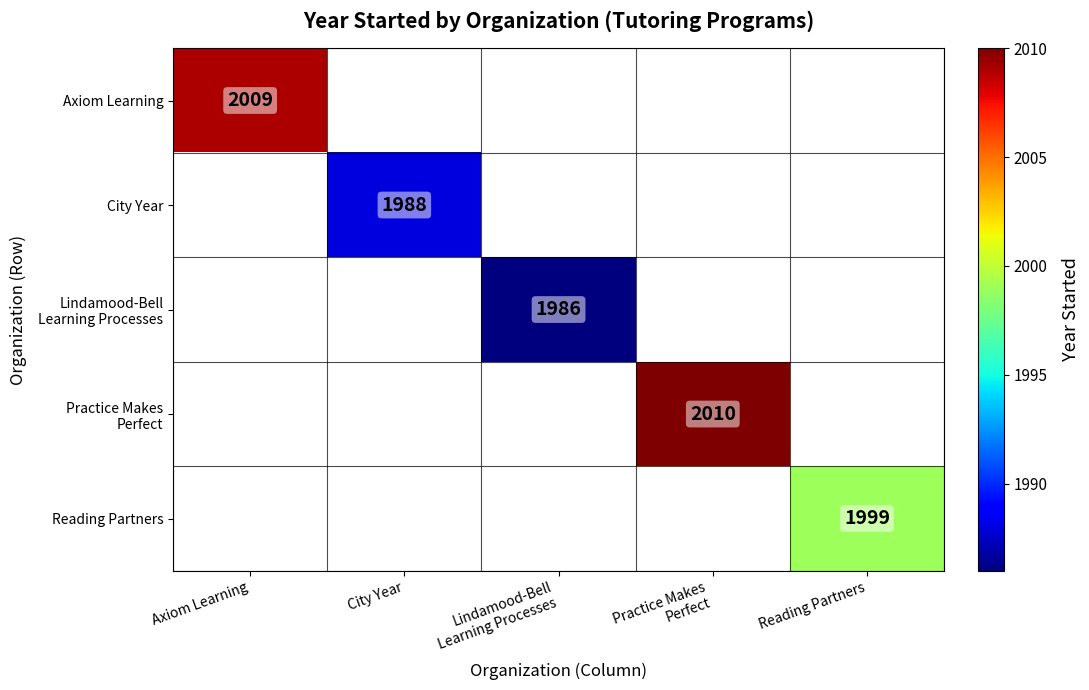

At how many categories does at least one series exceed 2001?

2